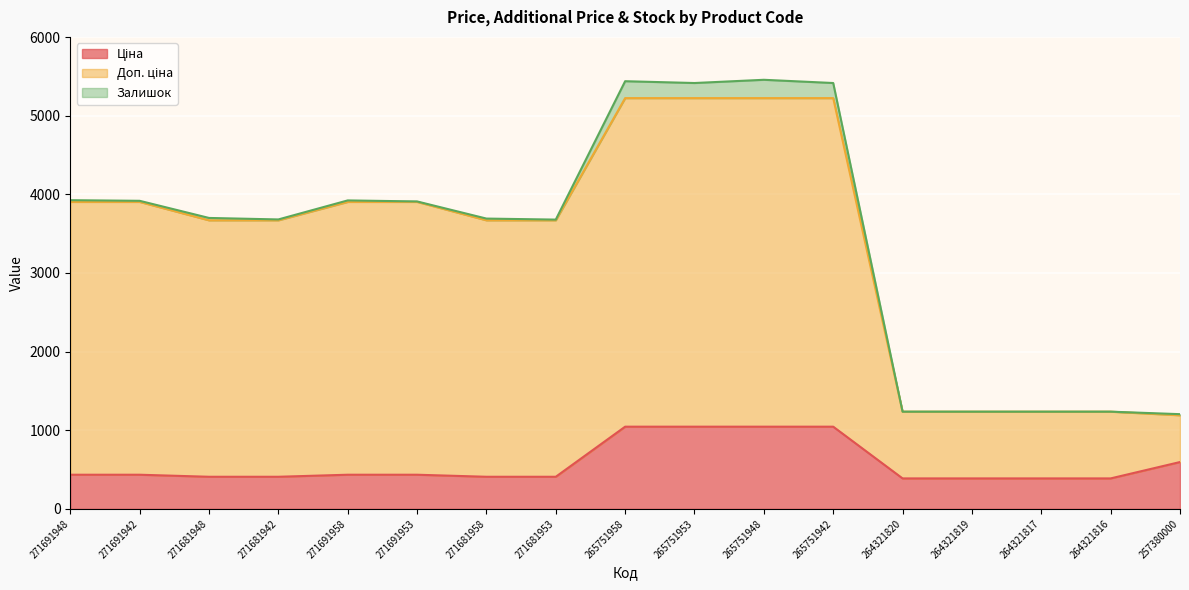

Where is Ціна nearest to the value 715?

257380000